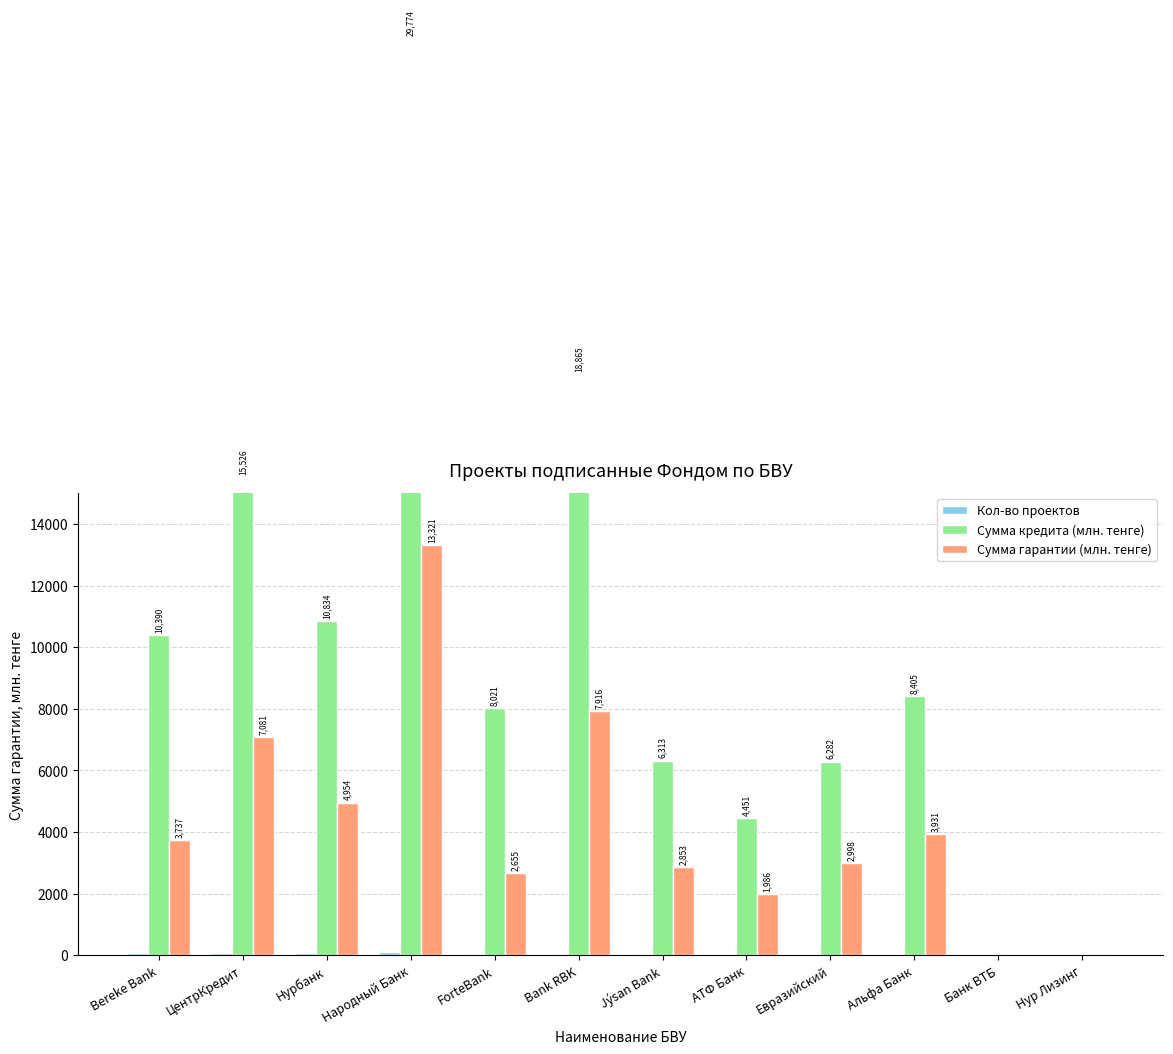

Reading left to right, list all the values displayed in this chart.

Кол-во проектов: Bereke Bank=60.0	ЦентрКредит=70.0	Нурбанк=62.0	Народный Банк=102.0	ForteBank=25.0	Bank RBK=34.0	Jýsan Bank=39.0	АТФ Банк=14.0	Евразийский=10.0	Альфа Банк=16.0	Банк ВТБ=2.0	Нур Лизинг=1.0
Сумма кредита (млн. тенге): Bereke Bank=10390.1	ЦентрКредит=15526.2	Нурбанк=10834.1	Народный Банк=29774.1	ForteBank=8020.7	Bank RBK=18865.2	Jýsan Bank=6313.3	АТФ Банк=4451.0	Евразийский=6282.5	Альфа Банк=8405.2	Банк ВТБ=40.5	Нур Лизинг=43.9
Сумма гарантии (млн. тенге): Bereke Bank=3736.9	ЦентрКредит=7081.0	Нурбанк=4954.2	Народный Банк=13320.8	ForteBank=2655.3	Bank RBK=7915.7	Jýsan Bank=2853.2	АТФ Банк=1985.7	Евразийский=2997.7	Альфа Банк=3931.1	Банк ВТБ=17.0	Нур Лизинг=22.0